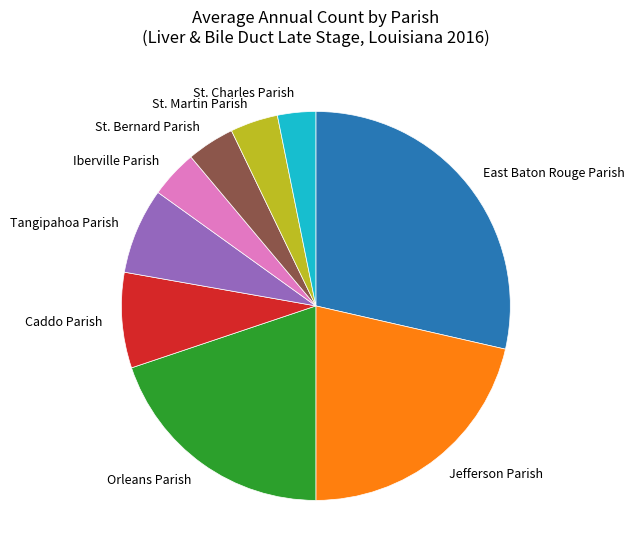

Is it true that St. Bernard Parish is 4% of the pie?

True